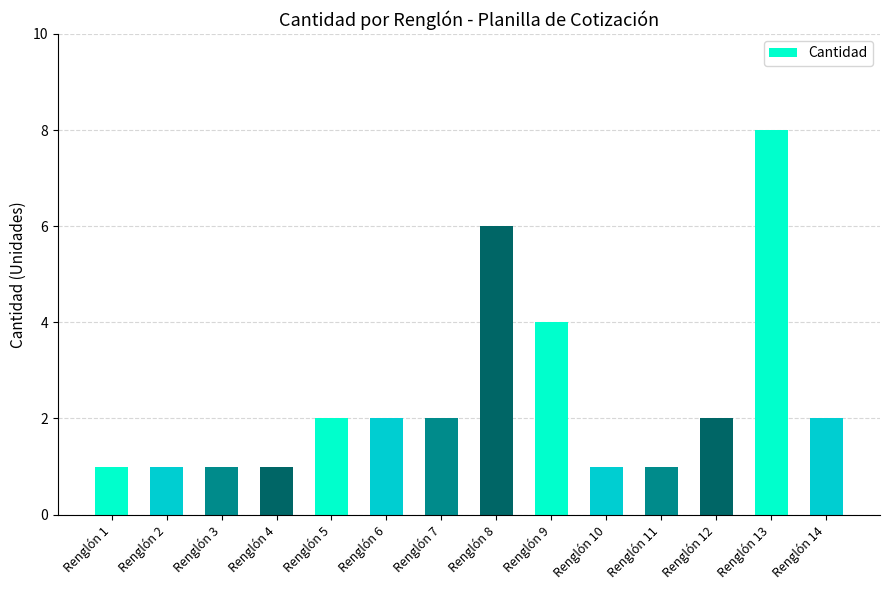

Reading left to right, transcribe all the data shown in this chart.

Renglón 1=1	Renglón 2=1	Renglón 3=1	Renglón 4=1	Renglón 5=2	Renglón 6=2	Renglón 7=2	Renglón 8=6	Renglón 9=4	Renglón 10=1	Renglón 11=1	Renglón 12=2	Renglón 13=8	Renglón 14=2